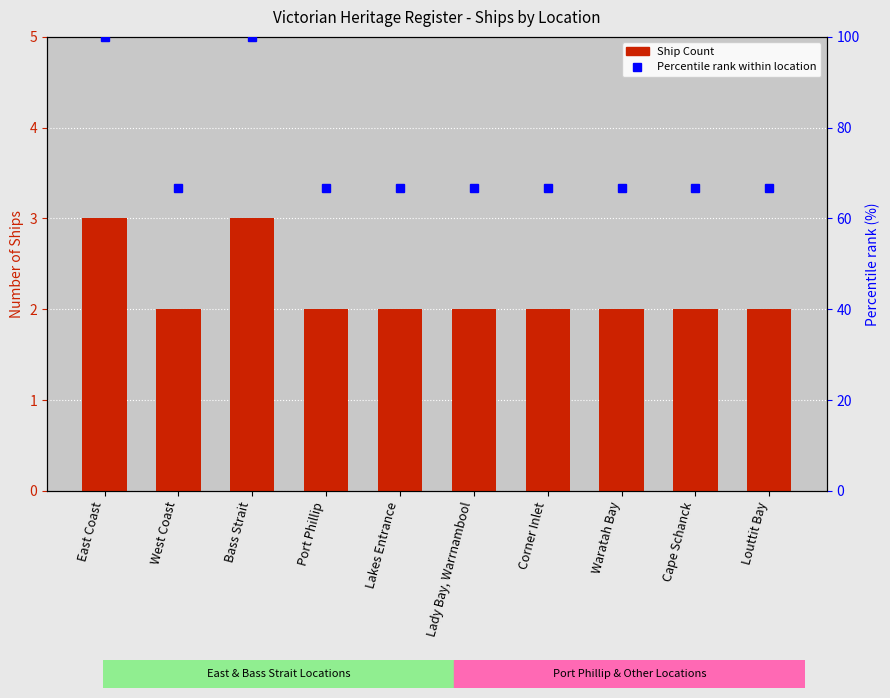

What position from the right is Bass Strait?

8